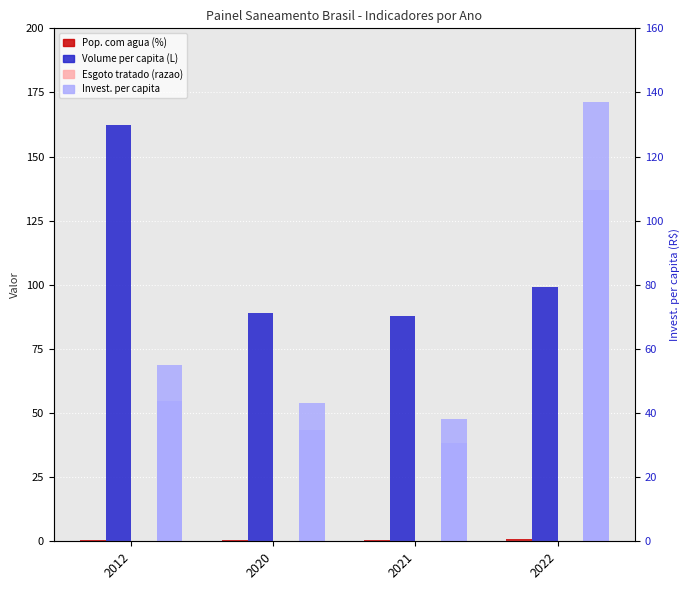

Reading left to right, list all the values displayed in this chart.

Pop. com agua (%): 0.6	0.7	0.7	0.9
Volume per capita (L): 162.5	89.0	88.0	99.2
Esgoto tratado (razao): 0.0	0.0	0.0	0.0
Invest. per capita: 54.8	43.3	38.2	137.0
Invest. per capita (R$, right axis): 54.8	43.3	38.2	137.0